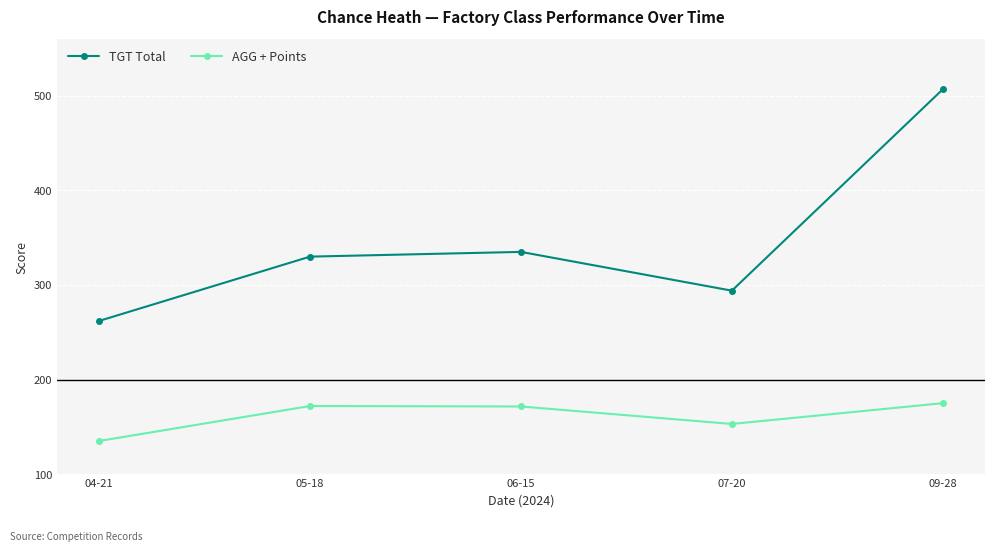

Does the chart have visible grid lines?

Yes